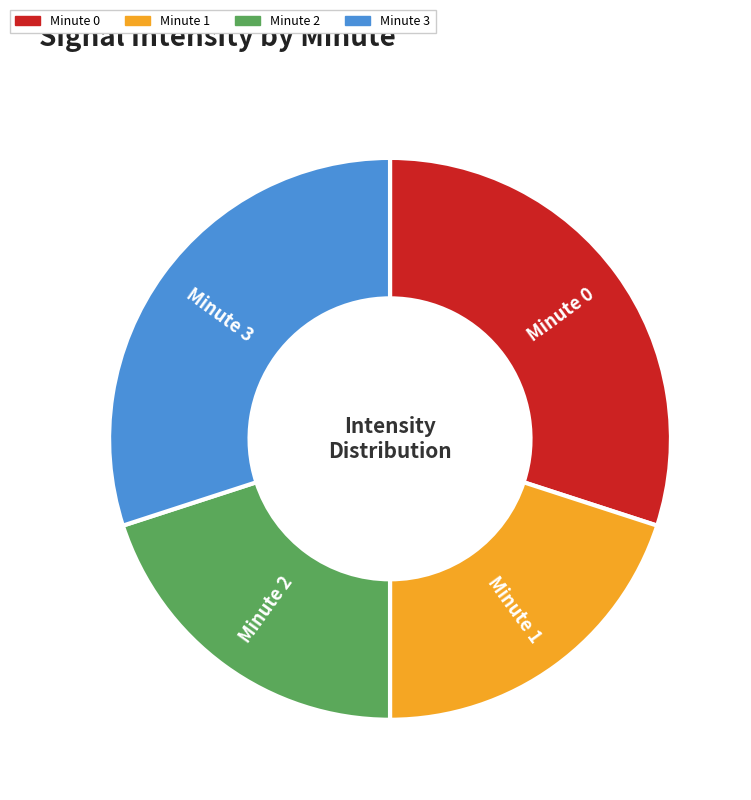

Is there a majority slice in this chart?

No